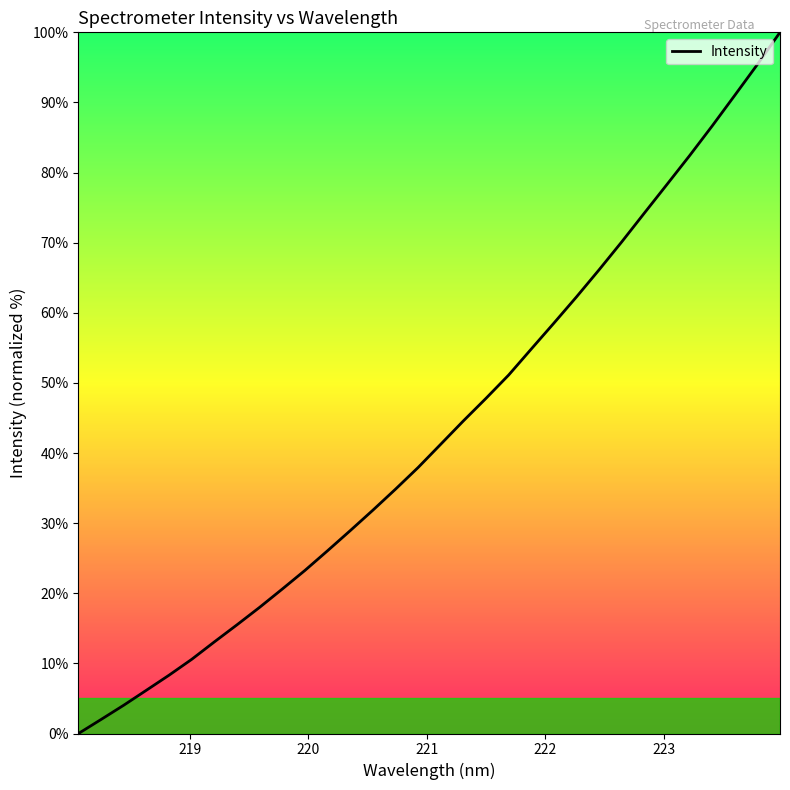

What is the maximum value shown in the chart?

100.0